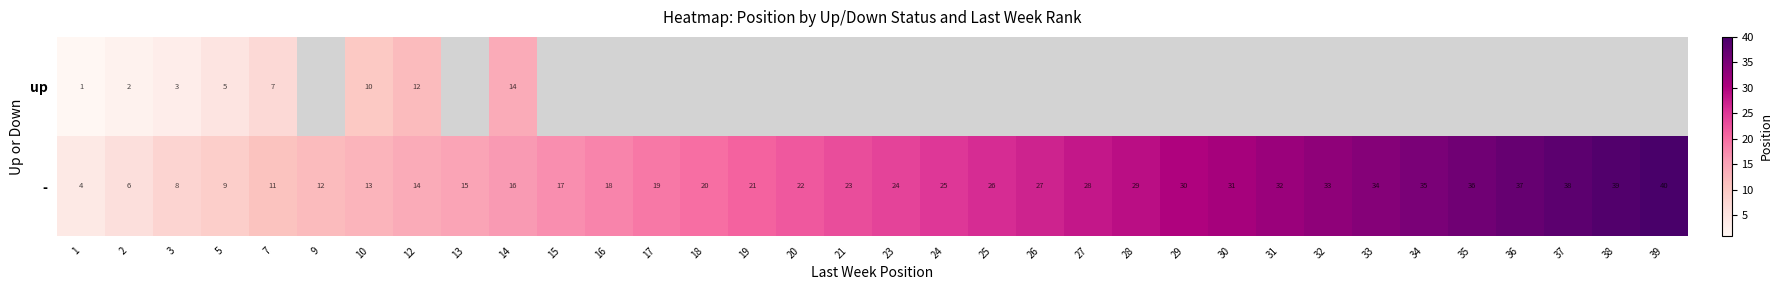

Where is - nearest to the value 22?

20